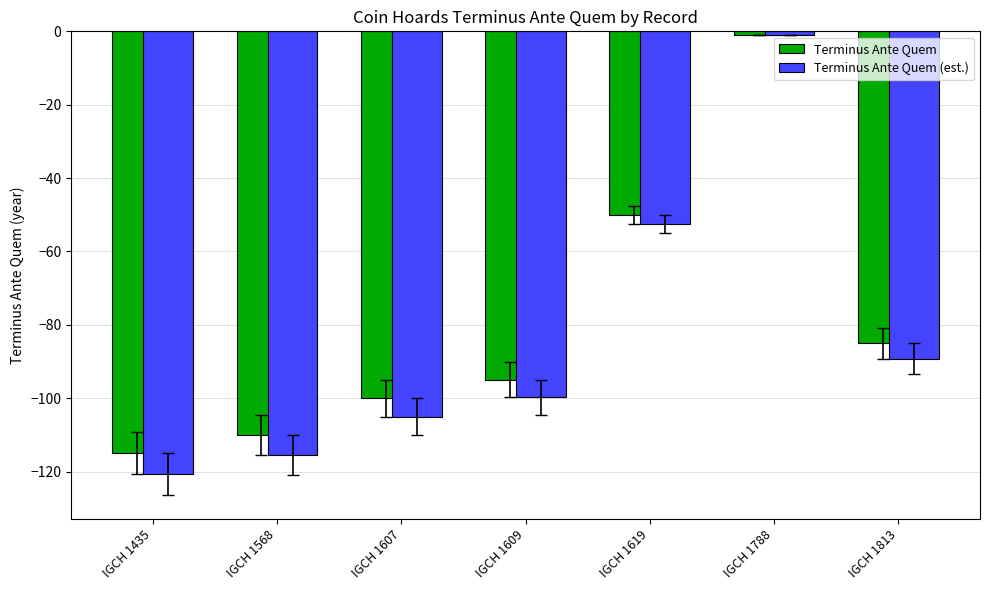

What is the sum of the Terminus Ante Quem values at IGCH 1609 and IGCH 1435?

-210.0